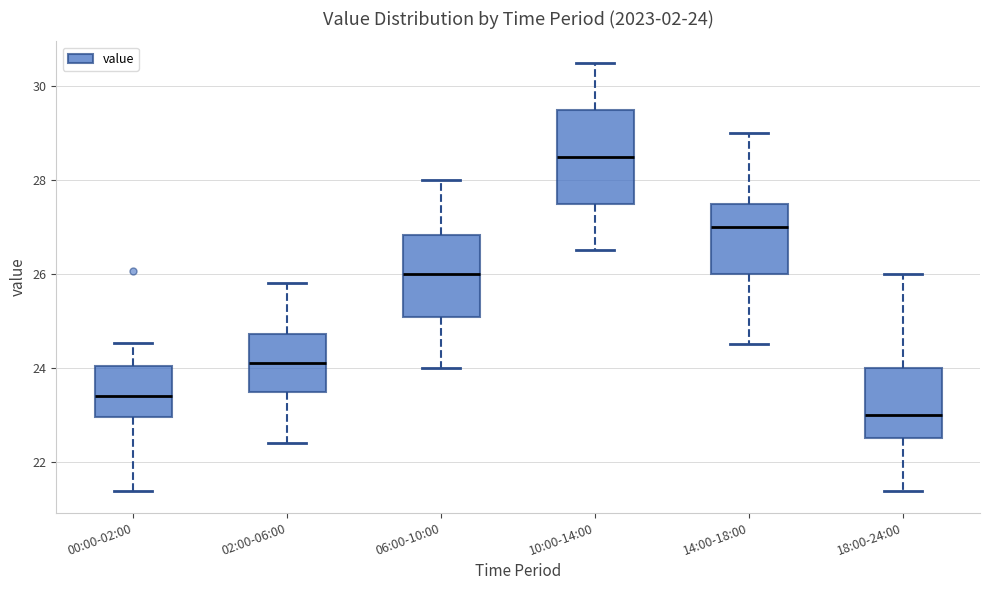

Comparing the boxes themselves (not the whiskers), which one is the tallest?

10:00-14:00